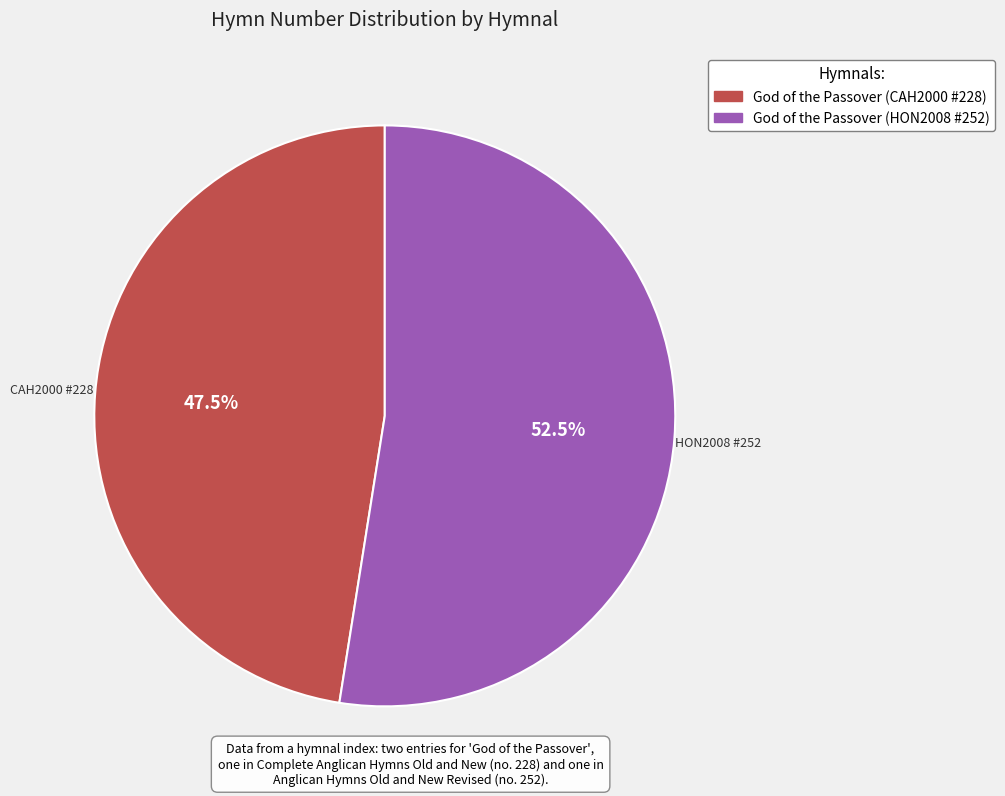

To the nearest percent, what is the average slice percentage?

50%